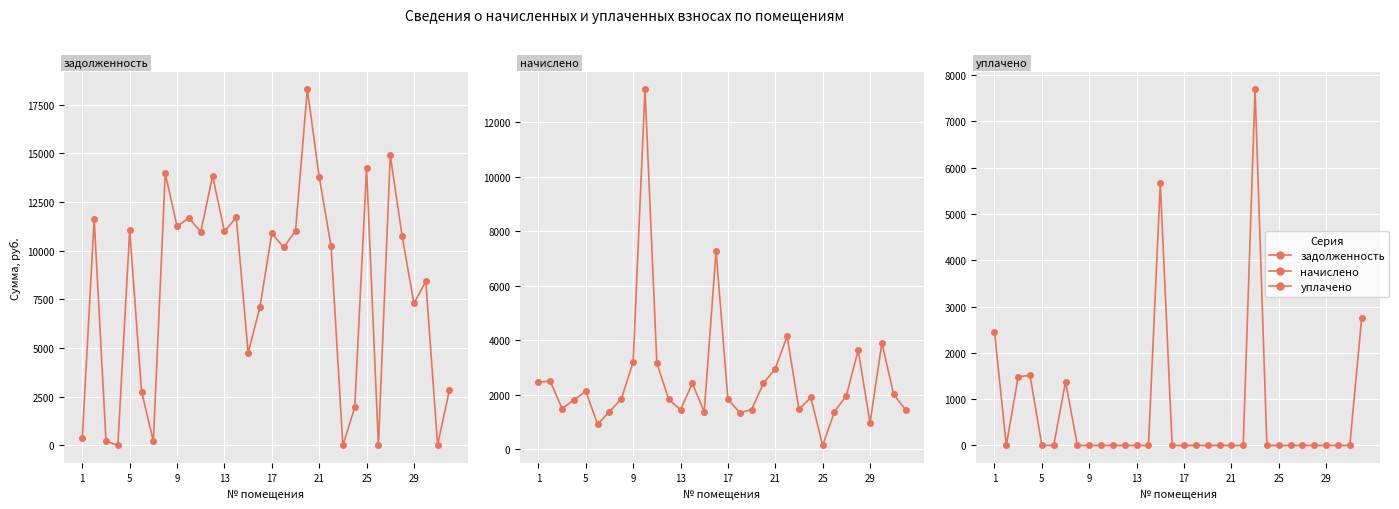

At which category does the chart reach its minimum across all series?

22